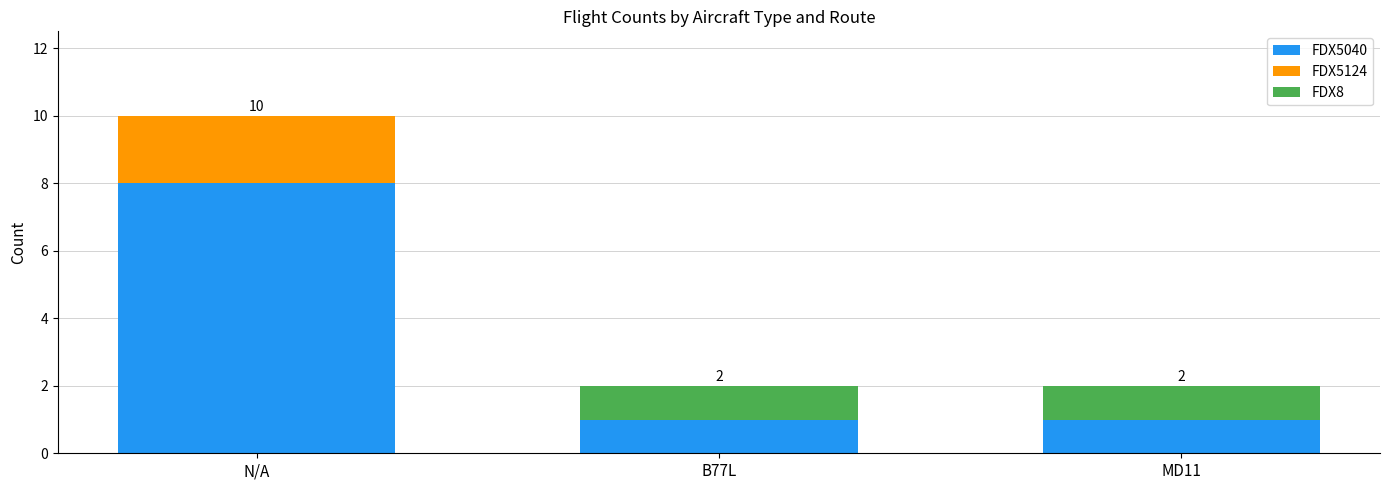

Which category has the highest value in the FDX5040 series?

N/A